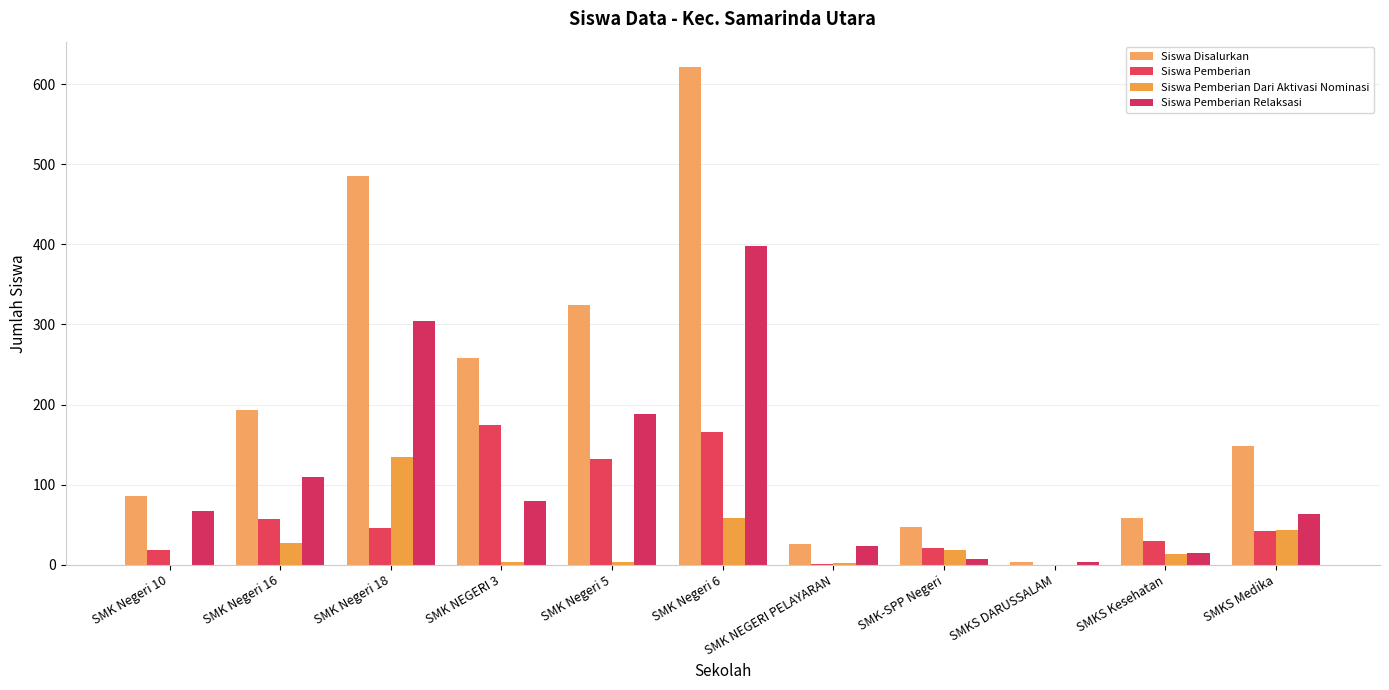

How many groups of bars are there?

11